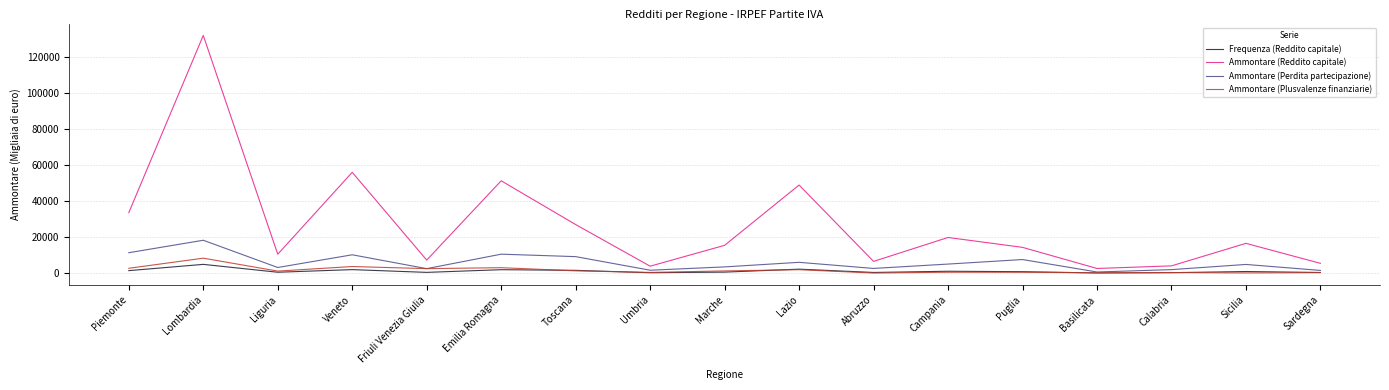

Between Emilia Romagna and Marche, which series saw the biggest shift?

Ammontare (Reddito capitale)